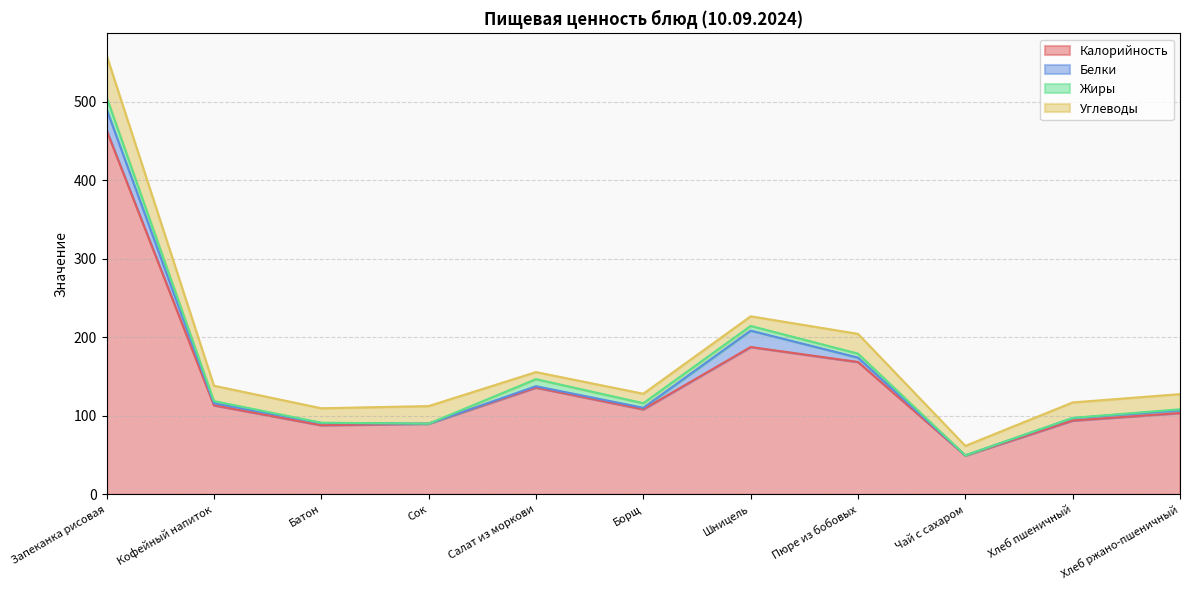

What is the difference between the second highest and minimum values in the Углеводы series?

16.2